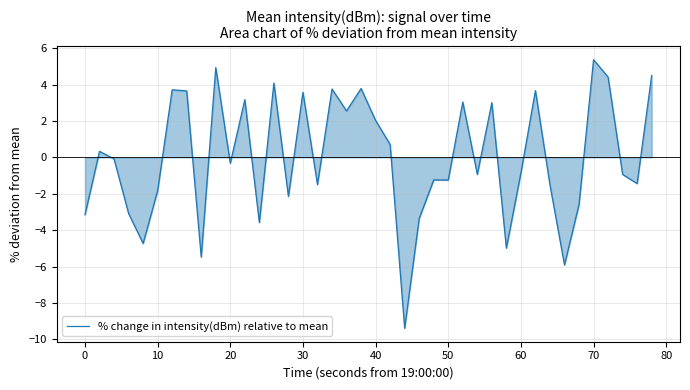

Does the chart have visible grid lines?

Yes